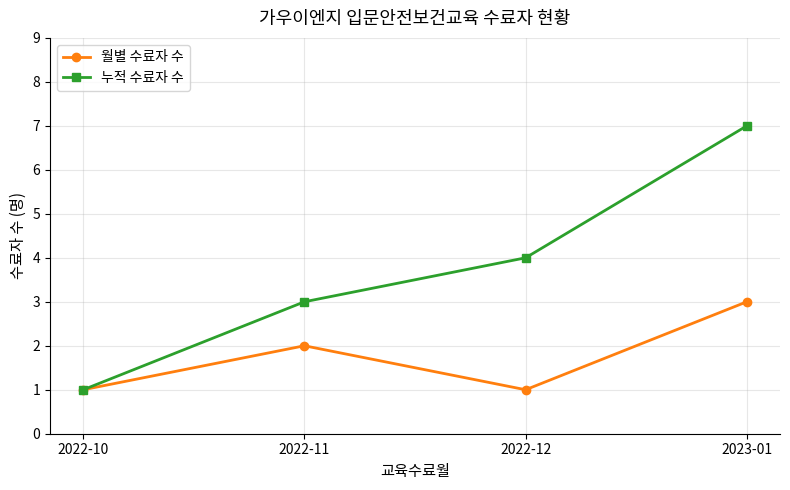

Rank the series by their maximum value, from highest to lowest.

누적 수료자 수, 월별 수료자 수